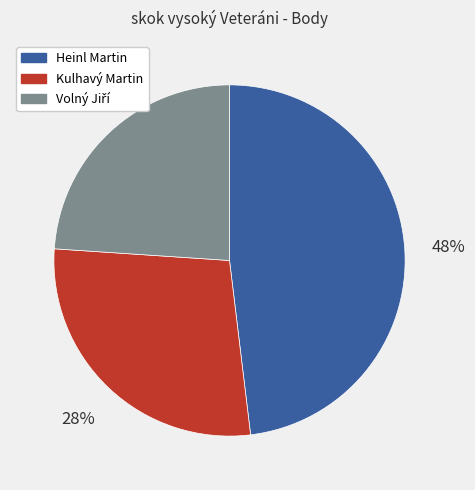

Is Heinl Martin the majority of the pie?

No